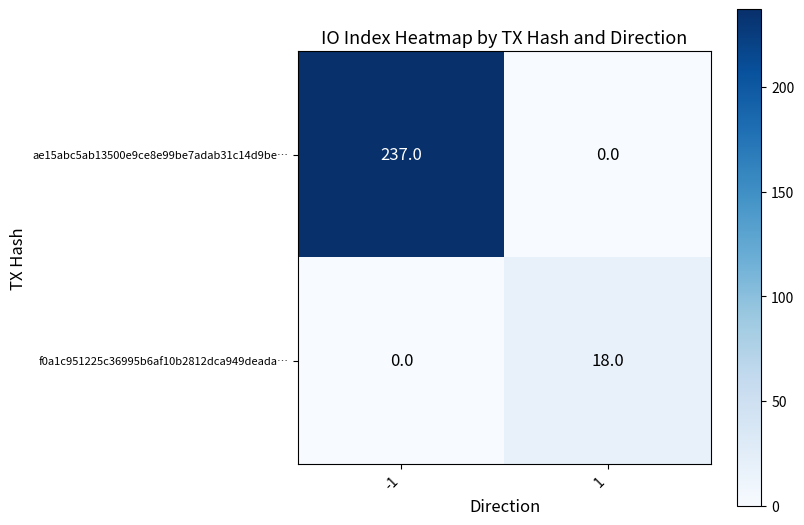

Reading right to left, transcribe all the data shown in this chart.

ae15abc5ab13500e9ce8e99be7adab31c14d9be…: 1=0	-1=237
f0a1c951225c36995b6af10b2812dca949deada…: 1=18	-1=0